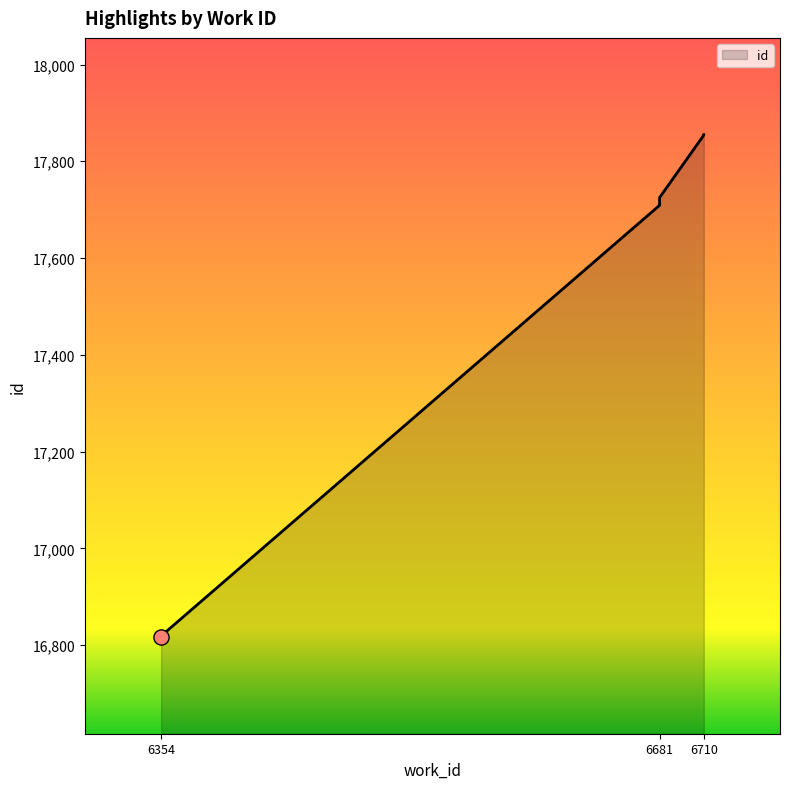

What is the change in value from 6354 to 6681?

+908